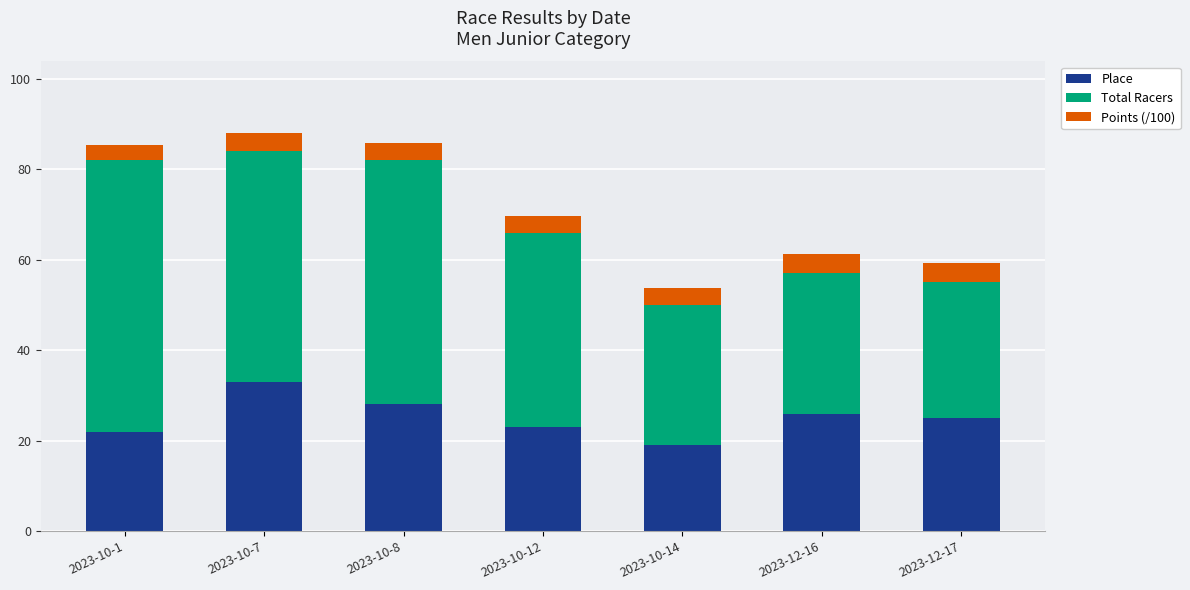

What is the total value across all series at 2023-10-1?

85.4